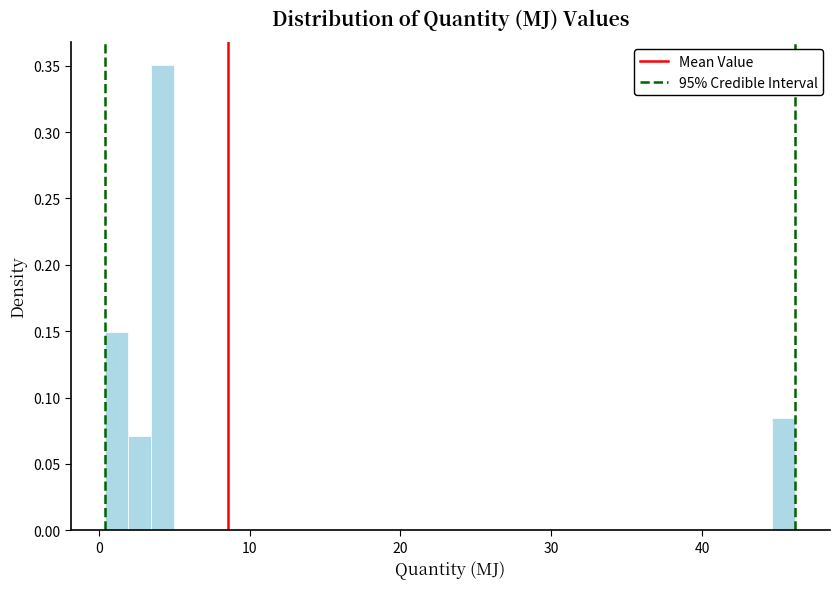

Read against the x-axis, roughly where is the centre of the tallest bar?

4